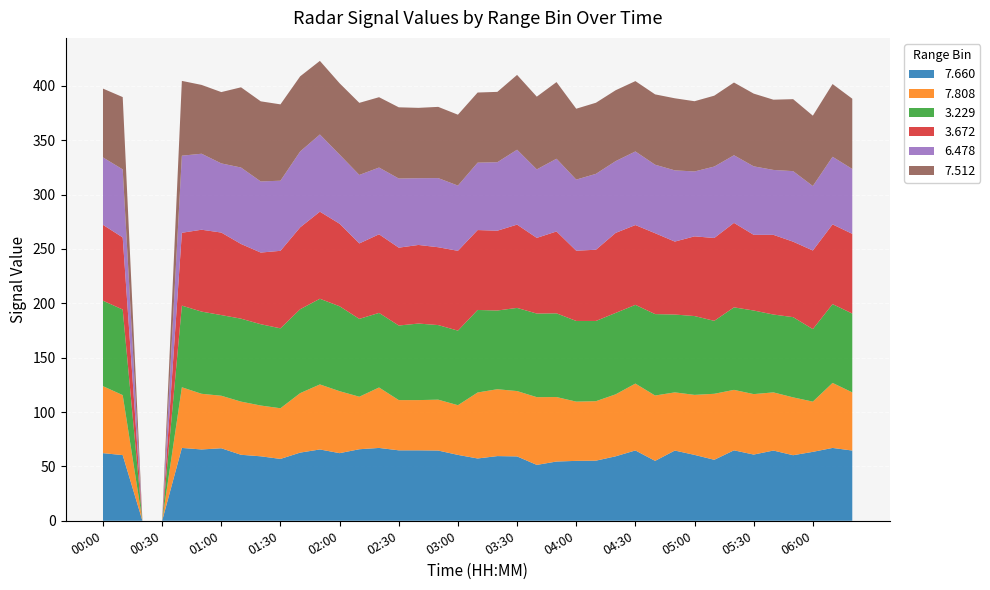

Reading left to right, extract all data points from this chart.

7.660: 00:00=62.2	00:10=60.4	00:20=999.0	00:30=999.0	00:40=67.0	00:50=65.6	01:00=66.7	01:10=60.7	01:20=59.3	01:30=56.9	01:40=62.7	01:50=65.6	02:00=62.2	02:10=65.8	02:20=67.0	02:30=64.8	02:40=64.8	02:50=64.6	03:00=60.6	03:10=57.3	03:20=59.5	03:30=59.2	03:40=51.4	03:50=54.5	04:00=55.1	04:10=55.3	04:20=59.3	04:30=64.7	04:40=55.1	04:50=64.6	05:00=60.6	05:10=56.1	05:20=64.8	05:30=60.9	05:40=64.6	05:50=60.3	06:00=63.4	06:10=67.0	06:20=64.6
7.808: 00:00=61.6	00:10=55.2	00:20=999.0	00:30=999.0	00:40=55.8	00:50=51.2	01:00=48.3	01:10=48.9	01:20=46.7	01:30=46.6	01:40=54.7	01:50=59.8	02:00=57.0	02:10=48.3	02:20=55.6	02:30=46.2	02:40=46.2	02:50=46.8	03:00=45.7	03:10=60.7	03:20=61.5	03:30=60.1	03:40=62.3	03:50=59.3	04:00=54.5	04:10=54.7	04:20=57.0	04:30=61.5	04:40=60.1	04:50=53.5	05:00=55.2	05:10=60.7	05:20=55.6	05:30=55.6	05:40=53.5	05:50=53.2	06:00=46.2	06:10=59.8	06:20=53.5
3.229: 00:00=78.6	00:10=78.7	00:20=999.0	00:30=999.0	00:40=75.1	00:50=75.6	01:00=74.2	01:10=76.3	01:20=74.8	01:30=73.5	01:40=77.2	01:50=78.8	02:00=78.1	02:10=71.6	02:20=68.6	02:30=68.6	02:40=70.4	02:50=68.6	03:00=68.6	03:10=75.9	03:20=72.4	03:30=76.5	03:40=76.9	03:50=77.0	04:00=74.2	04:10=73.8	04:20=74.9	04:30=72.4	04:40=74.9	04:50=71.6	05:00=72.5	05:10=67.1	05:20=75.9	05:30=76.9	05:40=71.6	05:50=73.8	06:00=66.7	06:10=72.5	06:20=72.5
3.672: 00:00=69.8	00:10=66.3	00:20=999.0	00:30=999.0	00:40=67.0	00:50=75.3	01:00=75.9	01:10=68.7	01:20=65.9	01:30=71.3	01:40=75.3	01:50=80.1	02:00=75.9	02:10=69.4	02:20=72.3	02:30=71.6	02:40=72.3	02:50=71.6	03:00=73.4	03:10=73.5	03:20=73.4	03:30=76.6	03:40=69.6	03:50=75.3	04:00=64.6	04:10=65.5	04:20=73.6	04:30=73.4	04:40=74.4	04:50=67.1	05:00=73.3	05:10=76.2	05:20=77.7	05:30=69.6	05:40=73.3	05:50=69.4	06:00=72.3	06:10=73.3	06:20=73.3
6.478: 00:00=62.0	00:10=62.6	00:20=999.0	00:30=999.0	00:40=70.9	00:50=69.9	01:00=63.6	01:10=70.3	01:20=65.4	01:30=64.5	01:40=69.8	01:50=71.0	02:00=63.6	02:10=63.0	02:20=61.4	02:30=63.6	02:40=61.4	02:50=63.6	03:00=60.0	03:10=62.0	03:20=63.0	03:30=68.9	03:40=63.0	03:50=66.9	04:00=65.4	04:10=69.8	04:20=66.0	04:30=67.7	04:40=63.0	04:50=65.5	05:00=59.7	05:10=65.7	05:20=62.2	05:30=63.0	05:40=59.7	05:50=64.9	06:00=59.3	06:10=62.2	06:20=59.7
7.512: 00:00=63.3	00:10=66.5	00:20=999.0	00:30=999.0	00:40=68.8	00:50=63.3	01:00=65.6	01:10=73.8	01:20=73.7	01:30=70.2	01:40=69.1	01:50=67.7	02:00=65.6	02:10=66.3	02:20=64.7	02:30=65.5	02:40=64.7	02:50=65.5	03:00=65.2	03:10=64.5	03:20=64.7	03:30=68.8	03:40=66.9	03:50=70.5	04:00=65.2	04:10=65.4	04:20=65.2	04:30=64.7	04:40=64.7	04:50=66.3	05:00=64.6	05:10=65.2	05:20=66.9	05:30=66.9	05:40=64.6	05:50=66.2	06:00=64.7	06:10=66.9	06:20=64.6